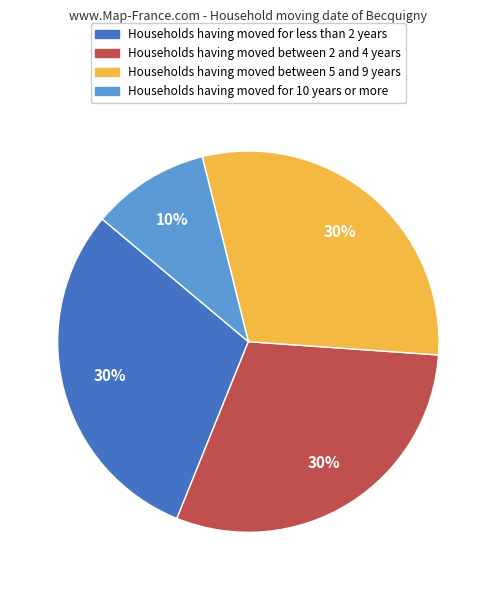

To the nearest percent, what is the difference between the Households having moved for 10 years or more and Households having moved between 2 and 4 years slice percentages?

20%